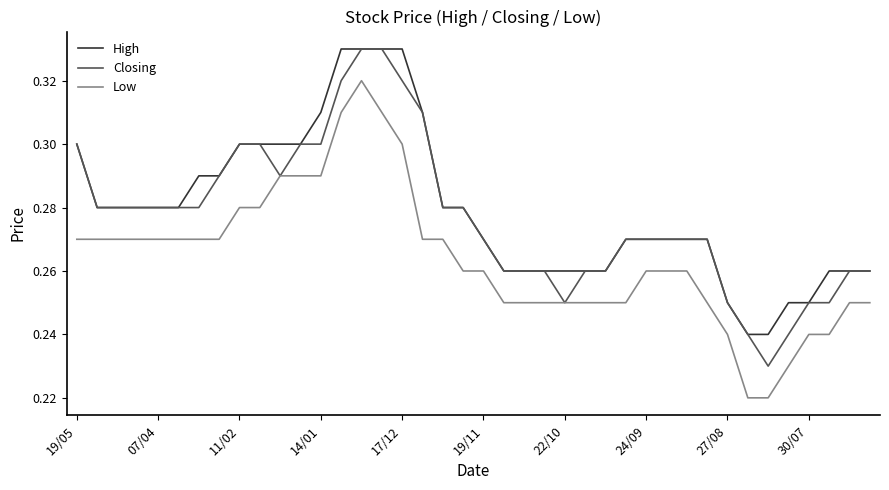

True or false: Low and High intersect in this chart.

False